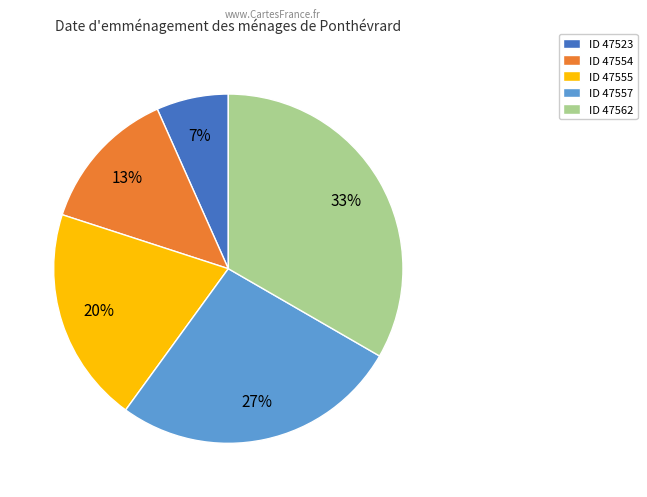

What percentage is the ID 47554 slice, to the nearest percent?

13%